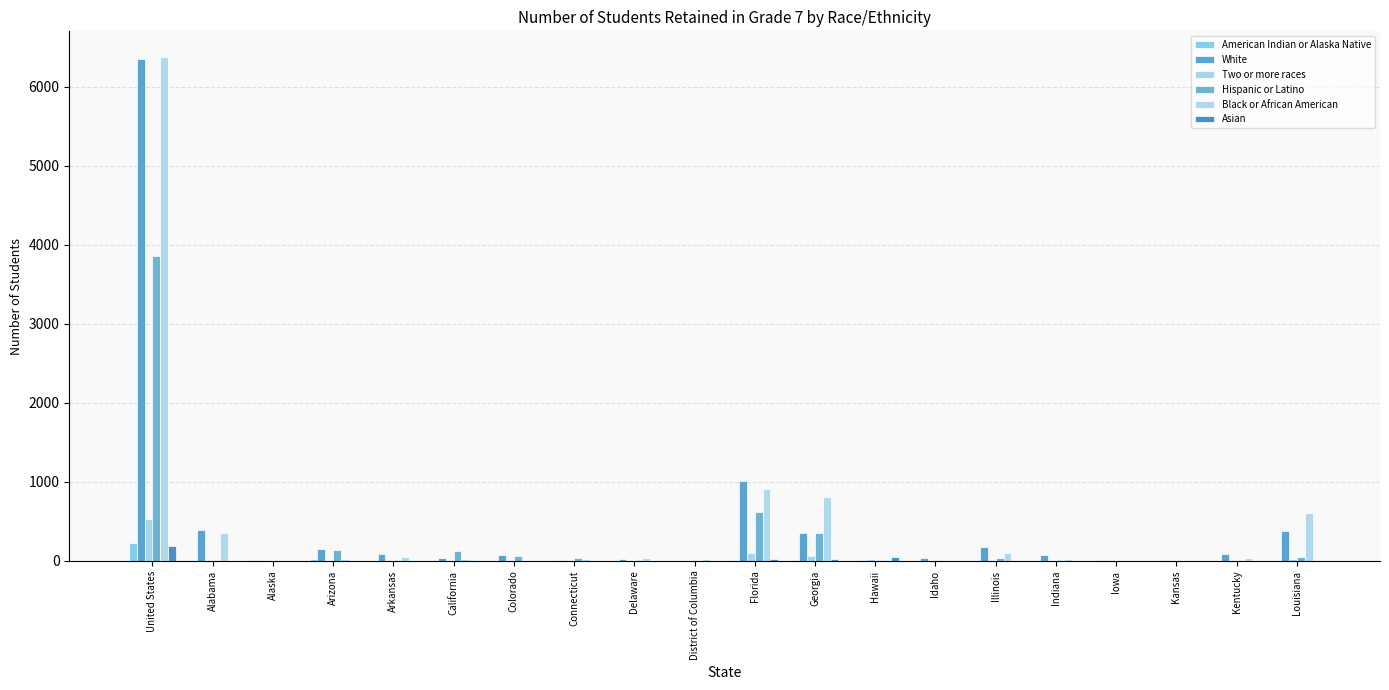

How many distinct data groups are displayed?

6